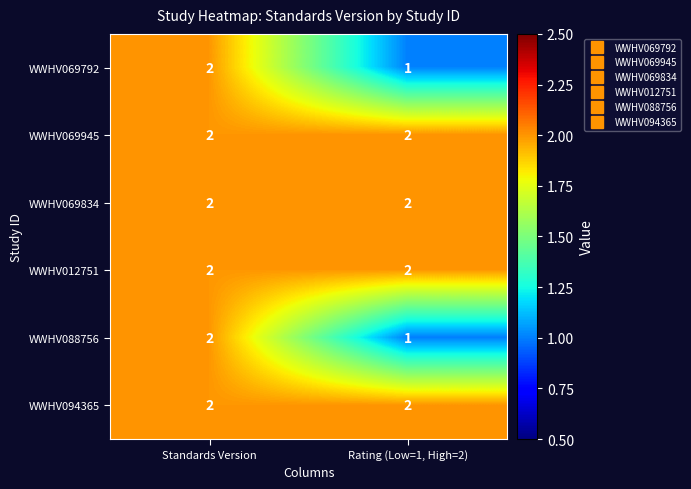

At which category does the chart reach its minimum across all series?

Rating (Low=1, High=2)